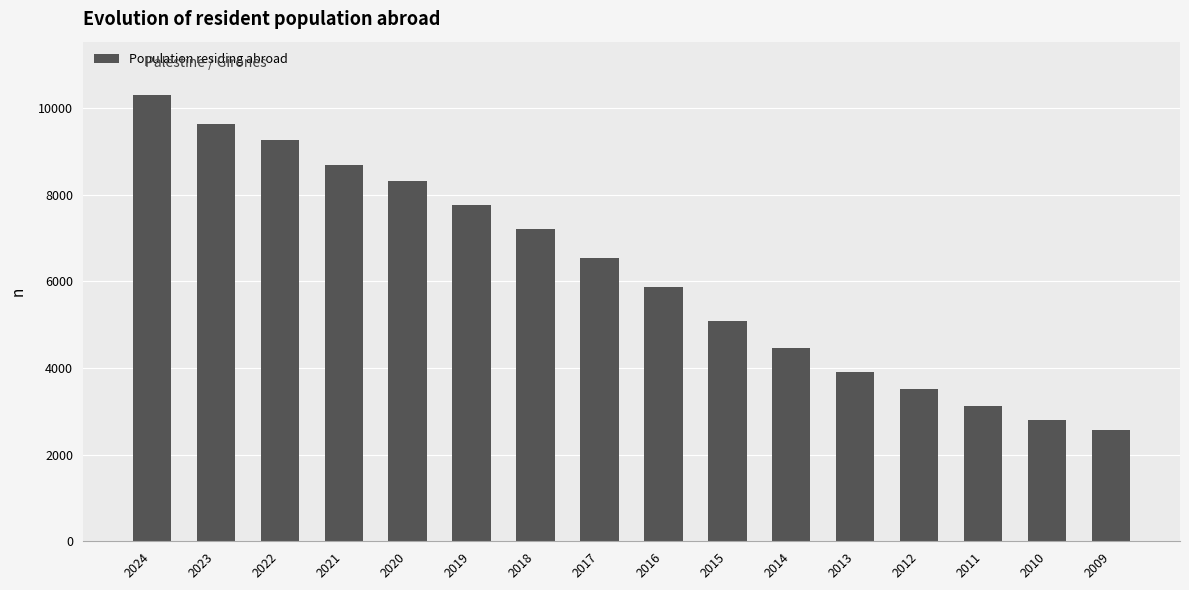

What is the greatest value displayed?

10300